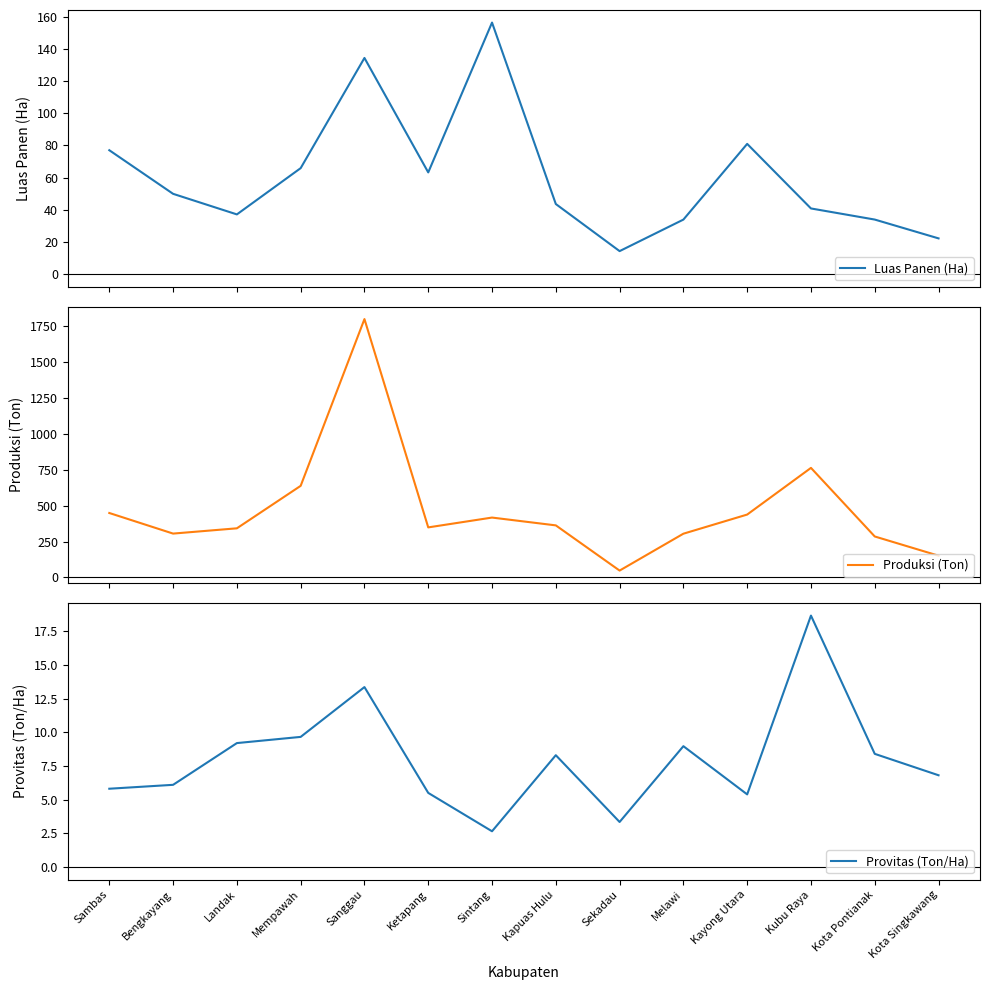

True or false: Provitas (Ton/Ha) and Produksi (Ton) intersect in this chart.

False